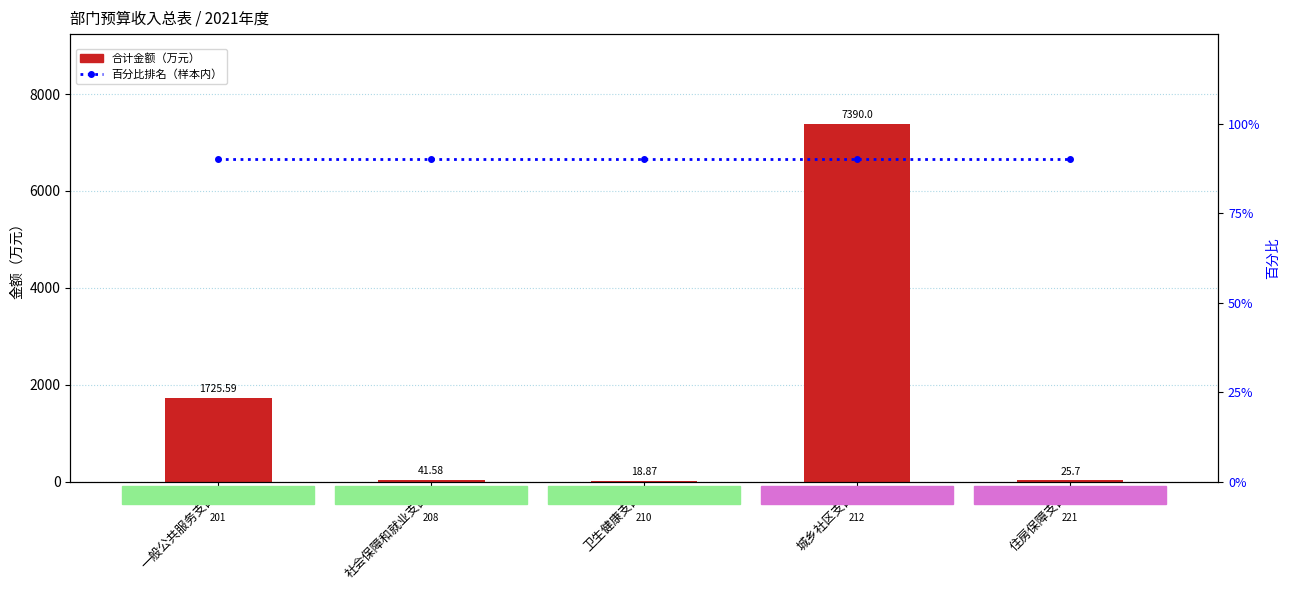

What is the total value across all series at 城乡社区支出?

7480.0